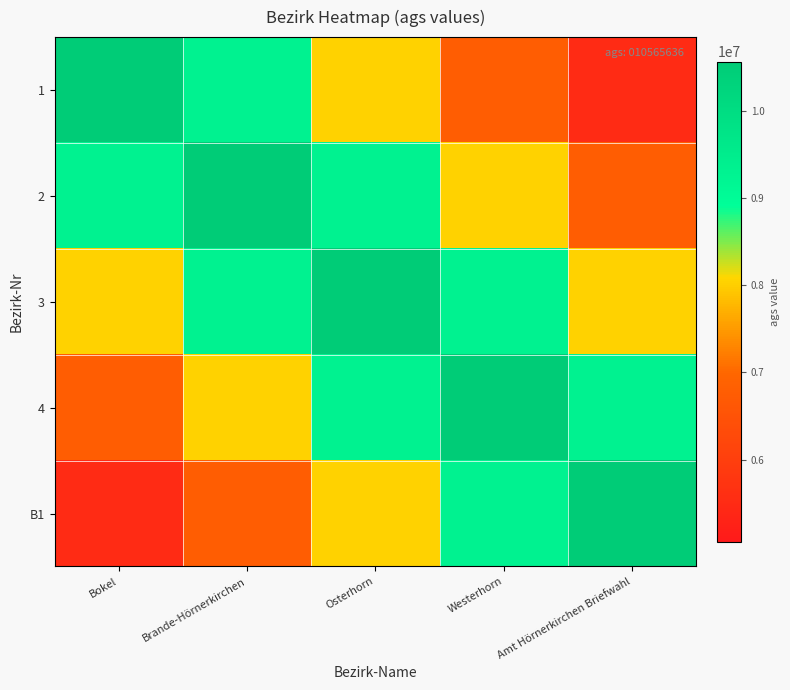

Reading left to right, list all the values displayed in this chart.

1: Bokel=10565636.0	Brande-Hörnerkirchen=9297759.7	Osterhorn=8029883.4	Westerhorn=6762007.0	Amt Hörnerkirchen Briefwahl=5494130.7
2: Bokel=9297759.7	Brande-Hörnerkirchen=10565636.0	Osterhorn=9297759.7	Westerhorn=8029883.4	Amt Hörnerkirchen Briefwahl=6762007.0
3: Bokel=8029883.4	Brande-Hörnerkirchen=9297759.7	Osterhorn=10565636.0	Westerhorn=9297759.7	Amt Hörnerkirchen Briefwahl=8029883.4
4: Bokel=6762007.0	Brande-Hörnerkirchen=8029883.4	Osterhorn=9297759.7	Westerhorn=10565636.0	Amt Hörnerkirchen Briefwahl=9297759.7
B1: Bokel=5494130.7	Brande-Hörnerkirchen=6762007.0	Osterhorn=8029883.4	Westerhorn=9297759.7	Amt Hörnerkirchen Briefwahl=10565636.0